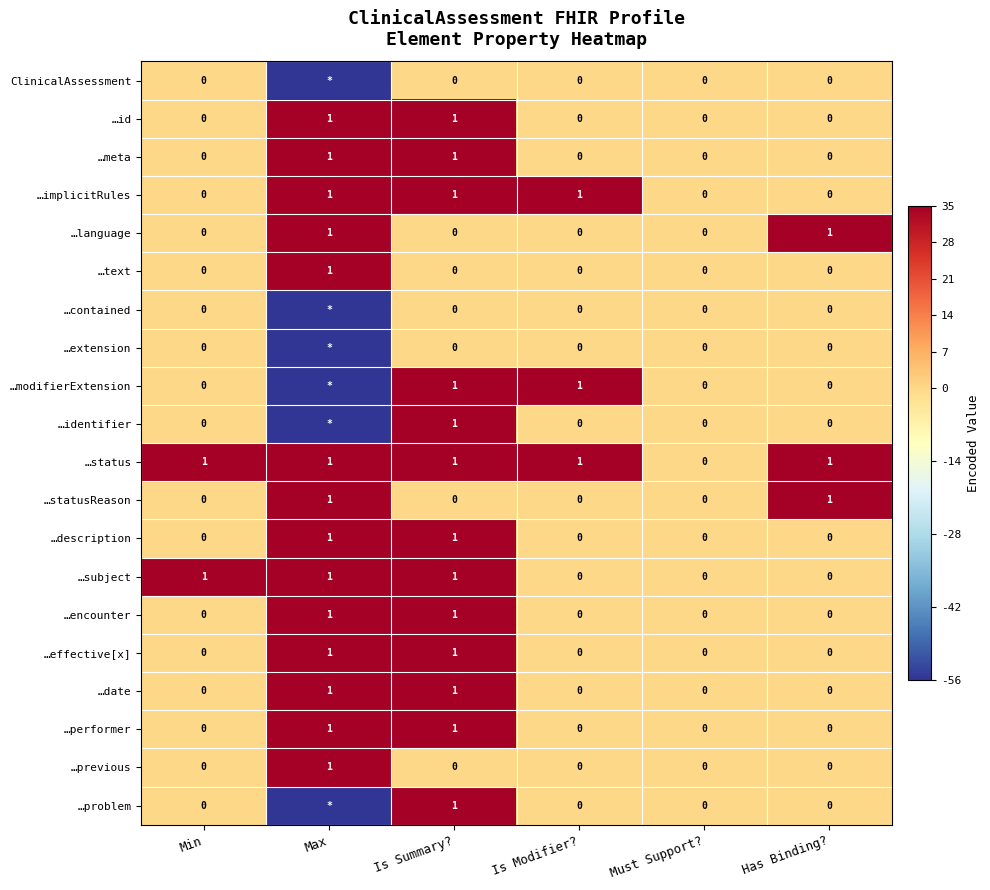

What is the total value across all series at Is Summary??

13